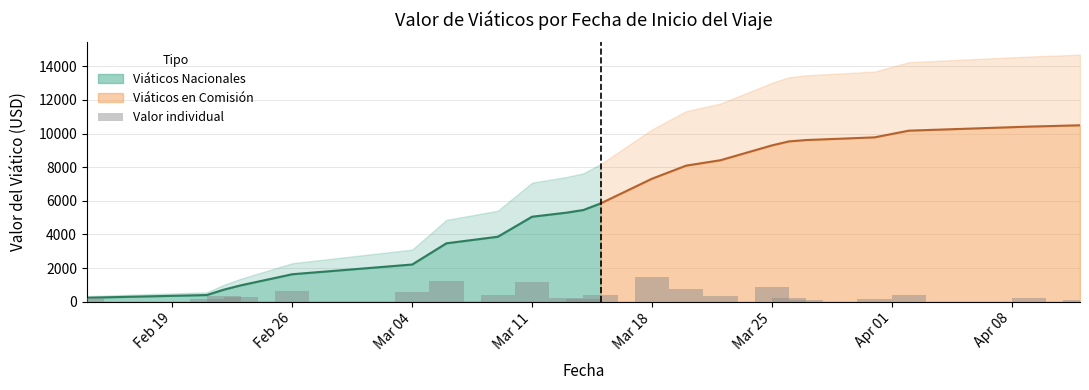

What is the value of the 17th bar from the left?

240.0